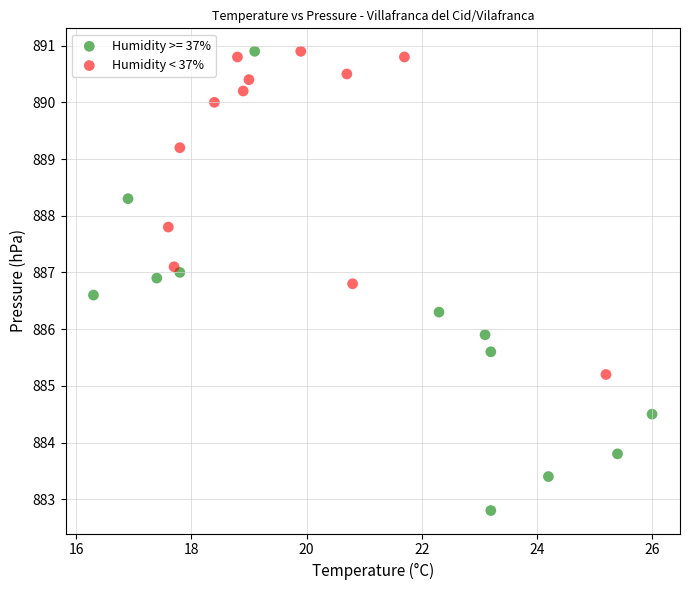

Which series reaches the minimum Y coordinate?

Humidity >= 37%